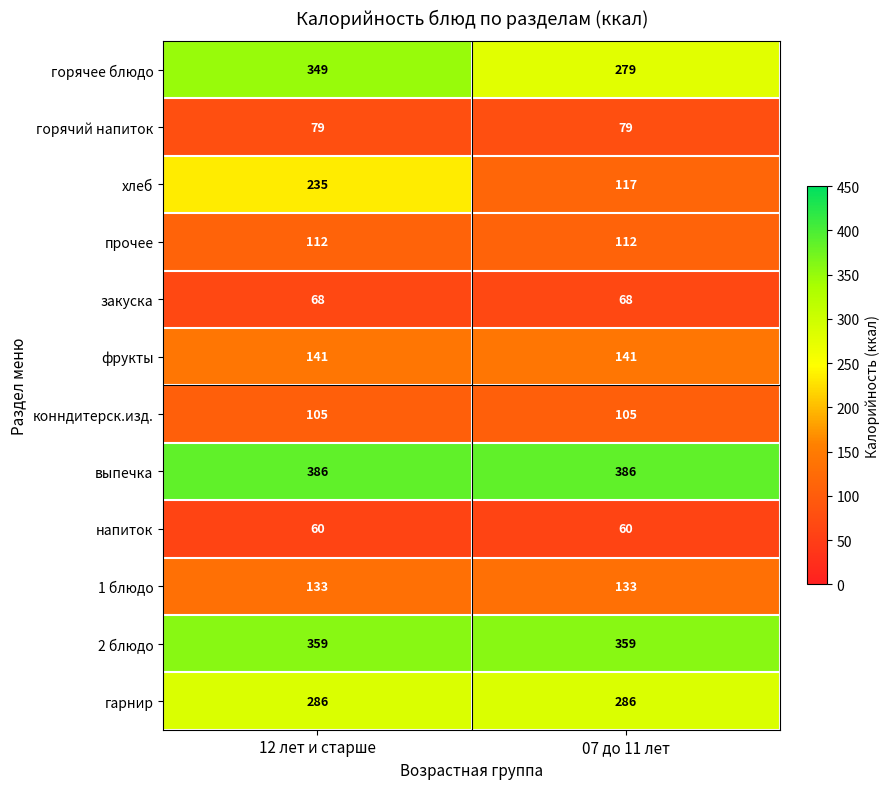

Which series has the largest range (max minus min)?

хлеб